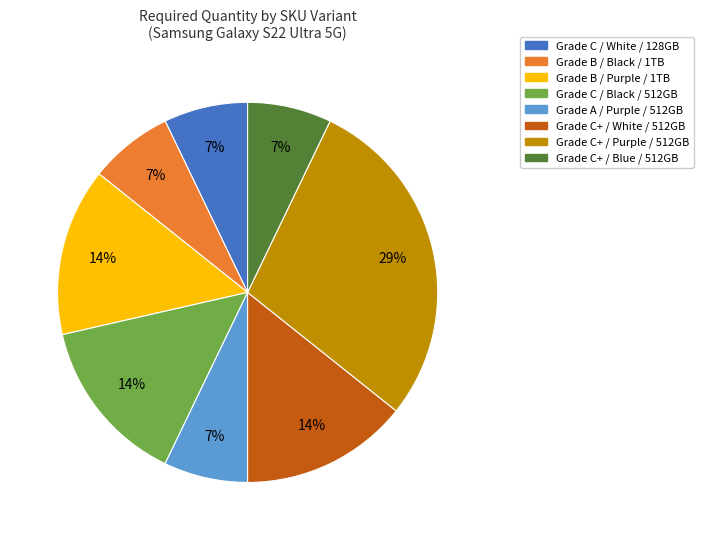

Approximately how many times larger is the value at Grade C+ / White / 512GB compared to Grade C+ / Purple / 512GB?

0.5